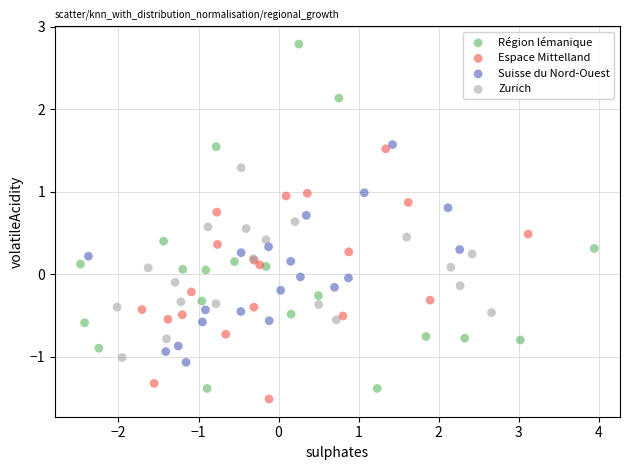

Which series contains the highest Y value?

Région lémanique